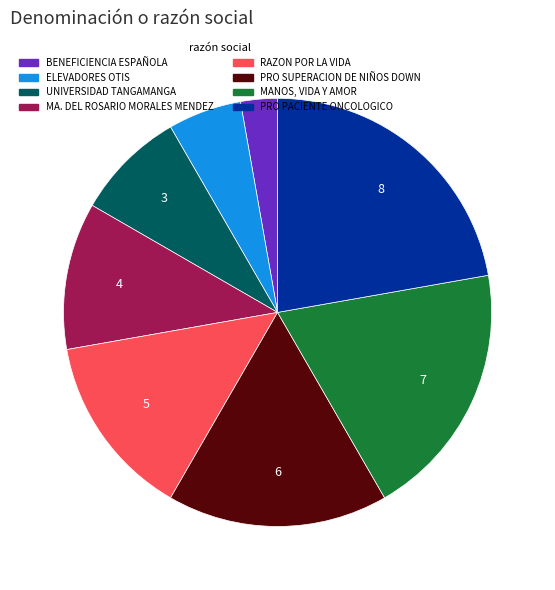

Is it true that ELEVADORES OTIS is 6% of the pie?

True